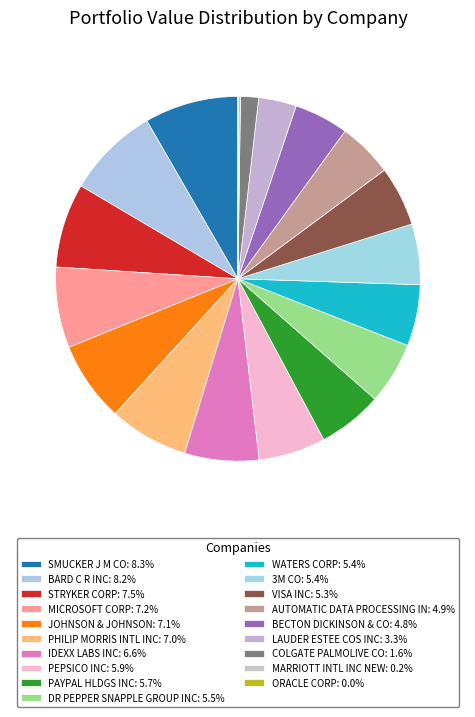

Is it true that JOHNSON & JOHNSON is 1% of the pie?

False